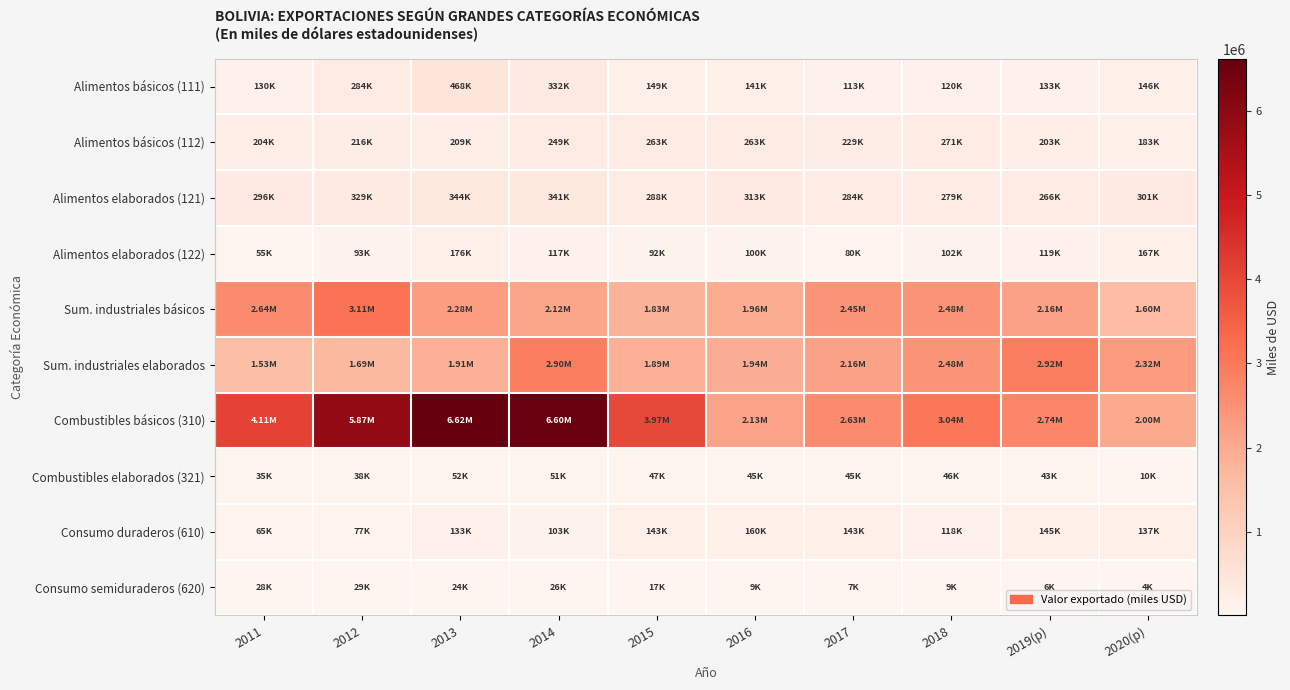

Reading left to right, list all the values displayed in this chart.

Alimentos básicos (111): 2011=129920.3	2012=284376.6	2013=468467.2	2014=332370.1	2015=149317.1	2016=141407.9	2017=113181.2	2018=119743.2	2019(p)=132602.1	2020(p)=146059.4
Alimentos básicos (112): 2011=203721.3	2012=216334.4	2013=208870.7	2014=249126.4	2015=263412.2	2016=263109.2	2017=228767.8	2018=271016.0	2019(p)=202654.4	2020(p)=183312.8
Alimentos elaborados (121): 2011=296059.1	2012=329452.6	2013=343856.4	2014=341165.8	2015=287773.0	2016=313441.6	2017=284206.0	2018=279204.7	2019(p)=265854.8	2020(p)=301176.7
Alimentos elaborados (122): 2011=55346.9	2012=93064.2	2013=175521.7	2014=116749.3	2015=91936.3	2016=100050.2	2017=80405.9	2018=101713.9	2019(p)=119128.3	2020(p)=166626.7
Sum. industriales básicos: 2011=2639902.5	2012=3108674.1	2013=2278604.1	2014=2122820.8	2015=1834963.9	2016=1957571.2	2017=2454150.2	2018=2478394.3	2019(p)=2158680.0	2020(p)=1595999.5
Sum. industriales elaborados: 2011=1534855.8	2012=1691998.4	2013=1905658.2	2014=2898151.0	2015=1889385.2	2016=1943044.6	2017=2162472.4	2018=2477199.9	2019(p)=2921420.7	2020(p)=2322536.6
Combustibles básicos (310): 2011=4112445.3	2012=5870952.2	2013=6624931.5	2014=6595226.8	2015=3971148.8	2016=2133700.3	2017=2633033.0	2018=3042476.6	2019(p)=2741419.5	2020(p)=1999810.1
Combustibles elaborados (321): 2011=34630.4	2012=38049.8	2013=52255.9	2014=51055.7	2015=46605.0	2016=44967.0	2017=44574.6	2018=45753.4	2019(p)=43188.8	2020(p)=9622.2
Consumo duraderos (610): 2011=65433.4	2012=76733.1	2013=132528.4	2014=103105.4	2015=143089.5	2016=159957.6	2017=143159.5	2018=118440.1	2019(p)=145188.2	2020(p)=136928.9
Consumo semiduraderos (620): 2011=28052.0	2012=28592.4	2013=24356.6	2014=25851.3	2015=16673.1	2016=9128.9	2017=7402.4	2018=9034.6	2019(p)=6094.8	2020(p)=4197.7